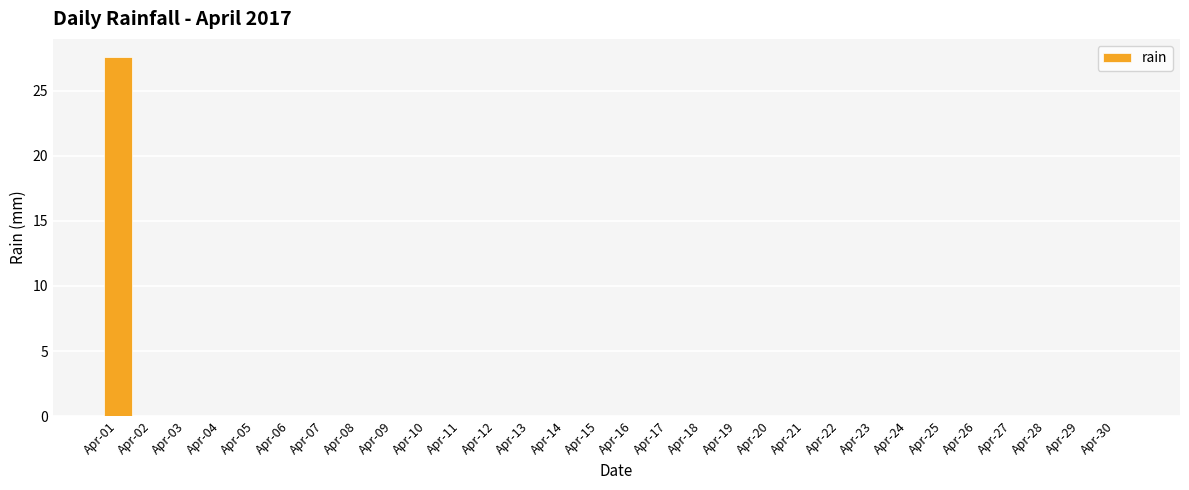

Are the bars grouped side by side (vs. stacked)?

No